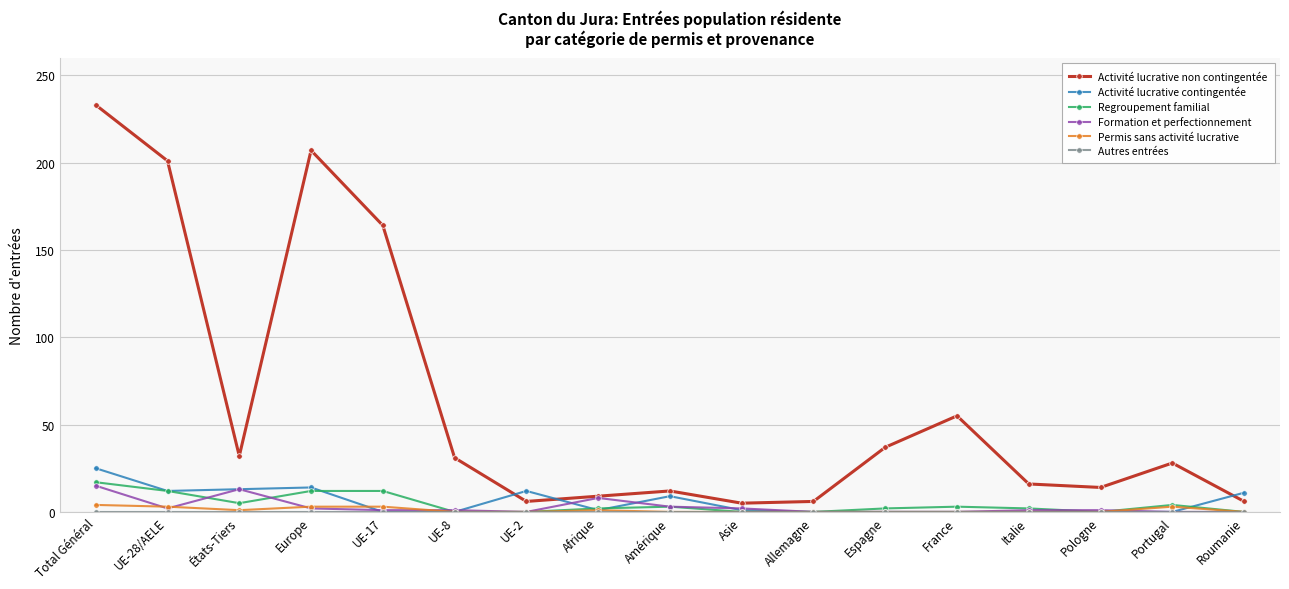

What is the maximum value shown in the chart?

233